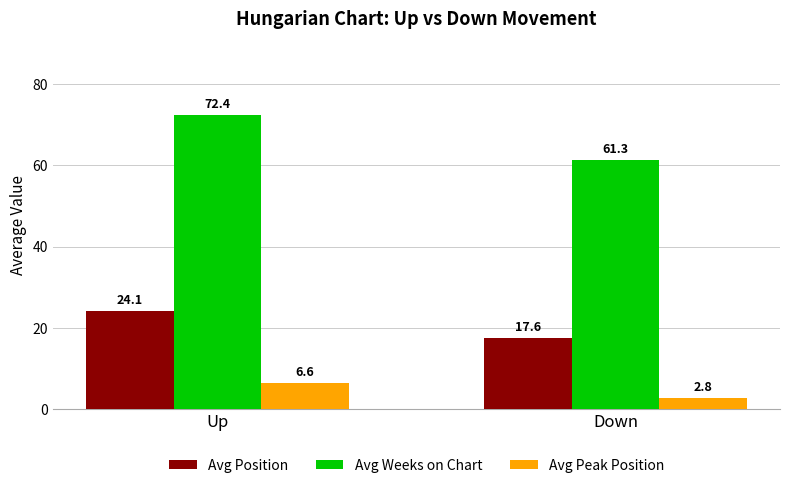

What is the value of the Avg Position bar at the 1st from the left?

24.1